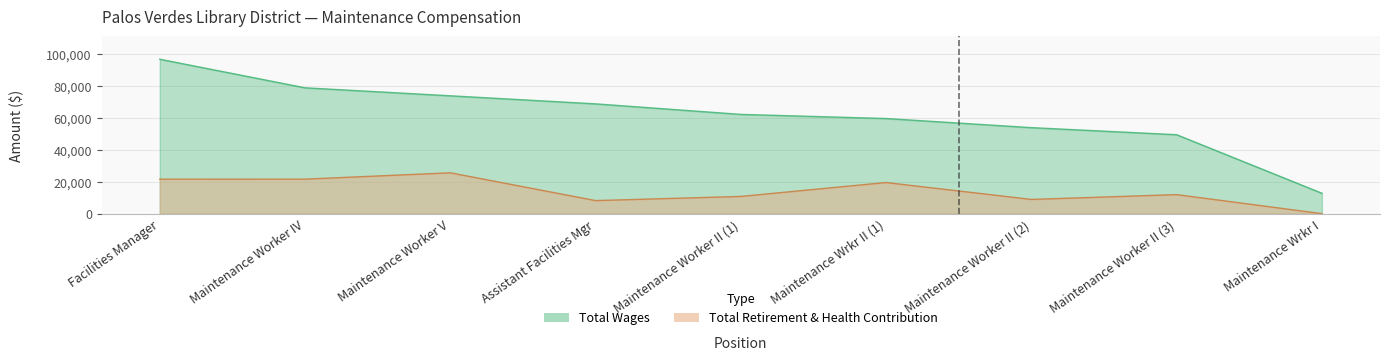

Which series has the largest total across all categories?

total_wages